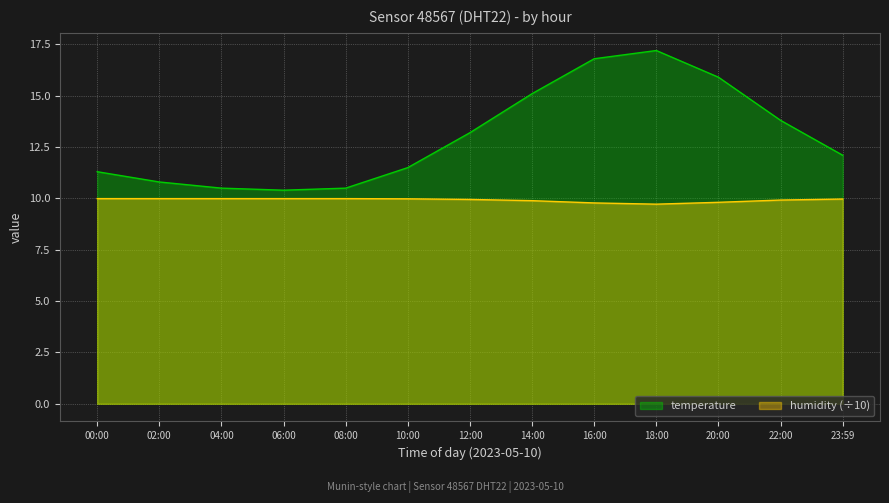

Reading left to right, transcribe all the data shown in this chart.

temperature: 00:00=11.3	02:00=10.8	04:00=10.5	06:00=10.4	08:00=10.5	10:00=11.5	12:00=13.2	14:00=15.1	16:00=16.8	18:00=17.2	20:00=15.9	22:00=13.8	23:59=12.1
humidity: 00:00=10.0	02:00=10.0	04:00=10.0	06:00=10.0	08:00=10.0	10:00=10.0	12:00=9.9	14:00=9.9	16:00=9.8	18:00=9.7	20:00=9.8	22:00=9.9	23:59=10.0